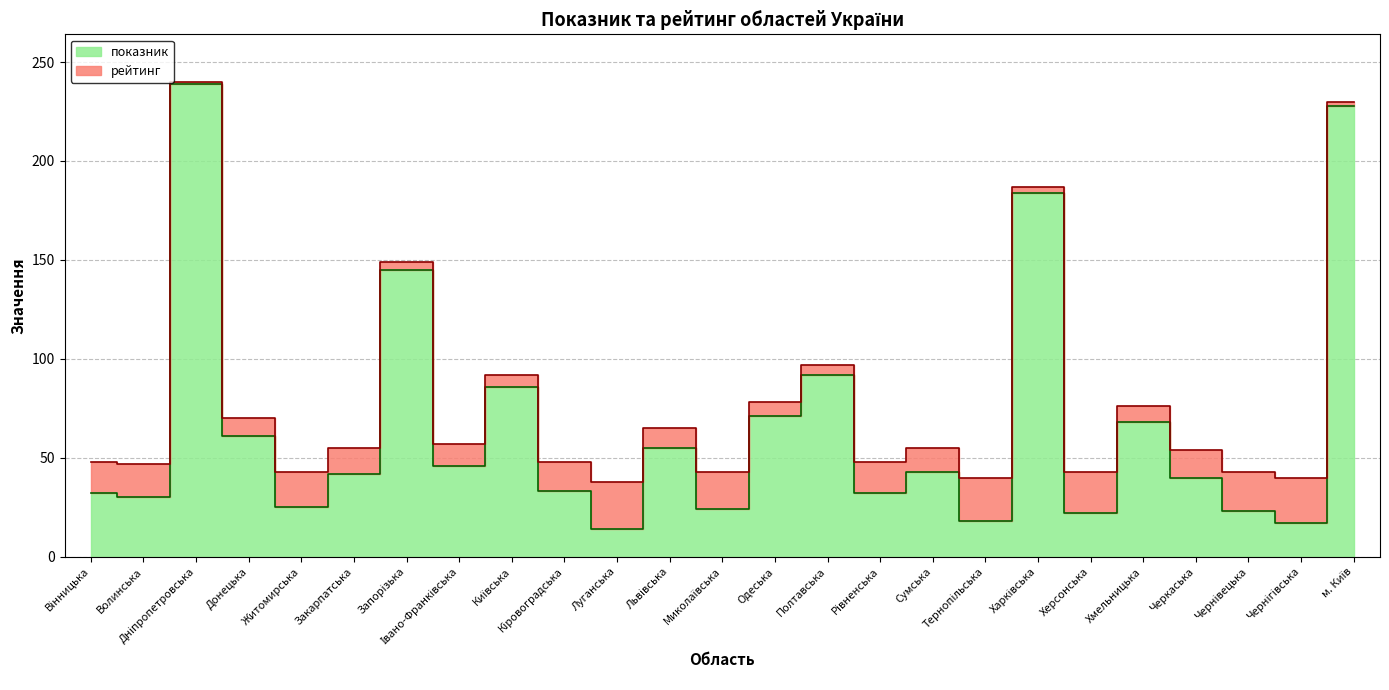

Reading left to right, extract all data points from this chart.

Вінницька=32	Волинська=30	Дніпропетровська=239	Донецька=61	Житомирська=25	Закарпатська=42	Запорізька=145	Івано-Франківська=46	Київська=86	Кіровоградська=33	Луганська=14	Львівська=55	Миколаївська=24	Одеська=71	Полтавська=92	Рівненська=32	Сумська=43	Тернопільська=18	Харківська=184	Херсонська=22	Хмельницька=68	Черкаська=40	Чернівецька=23	Чернігівська=17	м. Київ=228